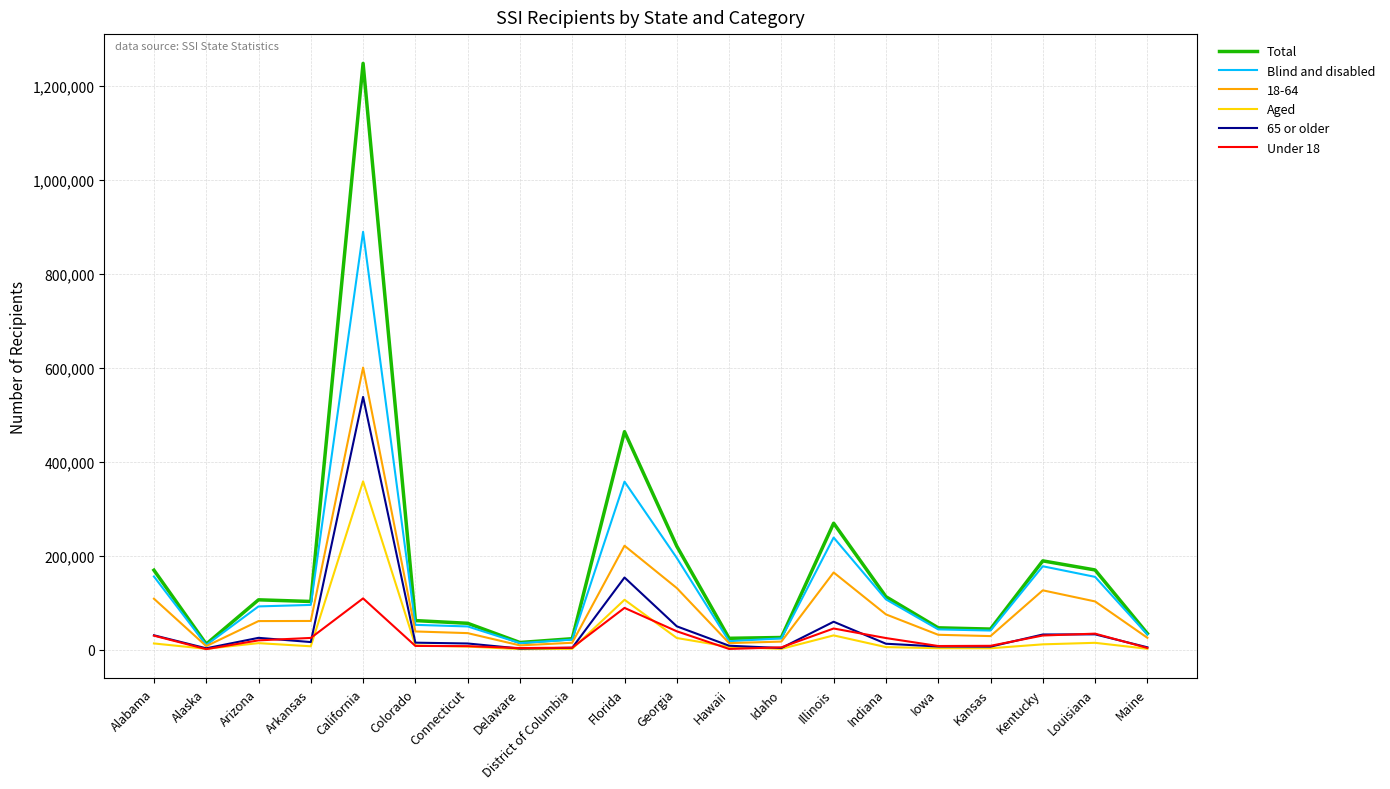

What is the spread (max minus min) of values at Arkansas?

95421